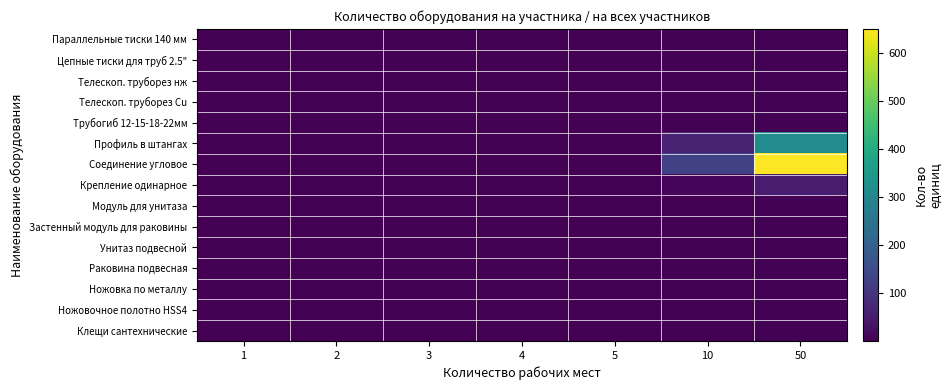

What is the maximum value shown in the chart?

650